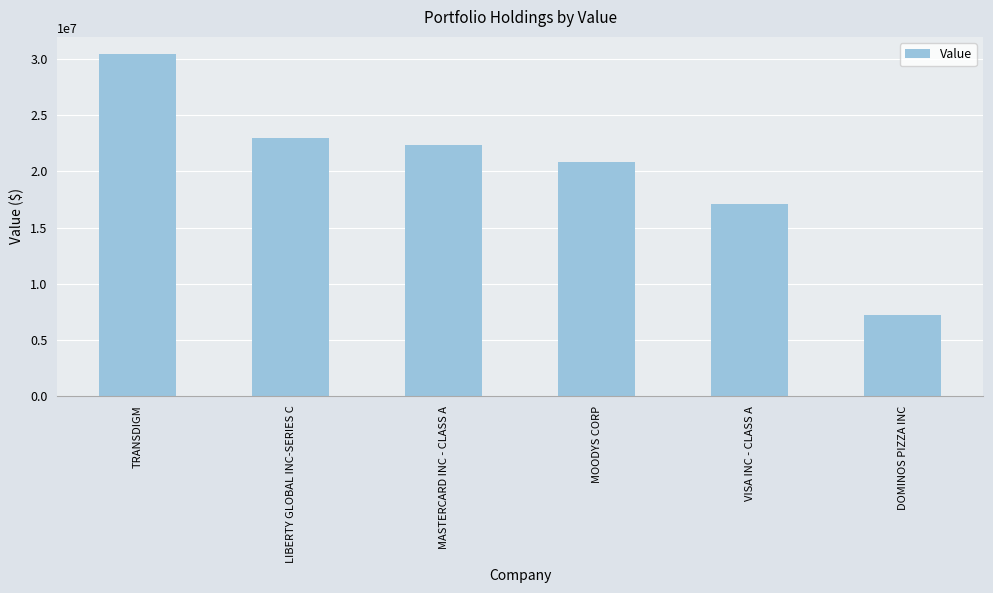

What is the difference between the second highest and minimum values?

15729000